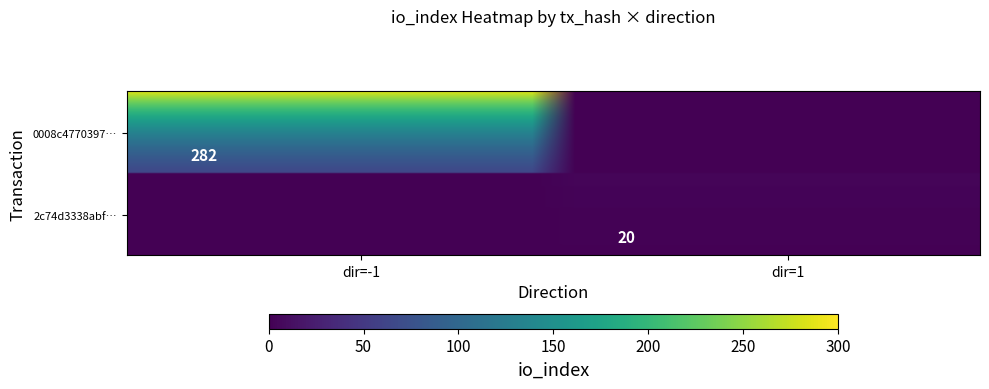

What is the sum of the 0008c4770397147c753140ca3133695580de5e9 values at direction and io_index?

281